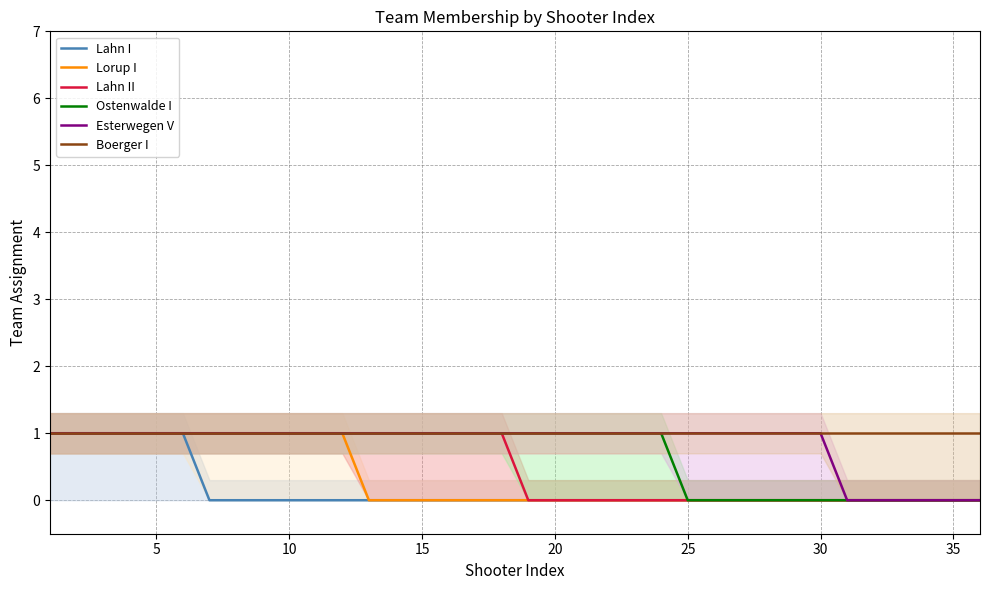

Does the chart have visible grid lines?

Yes